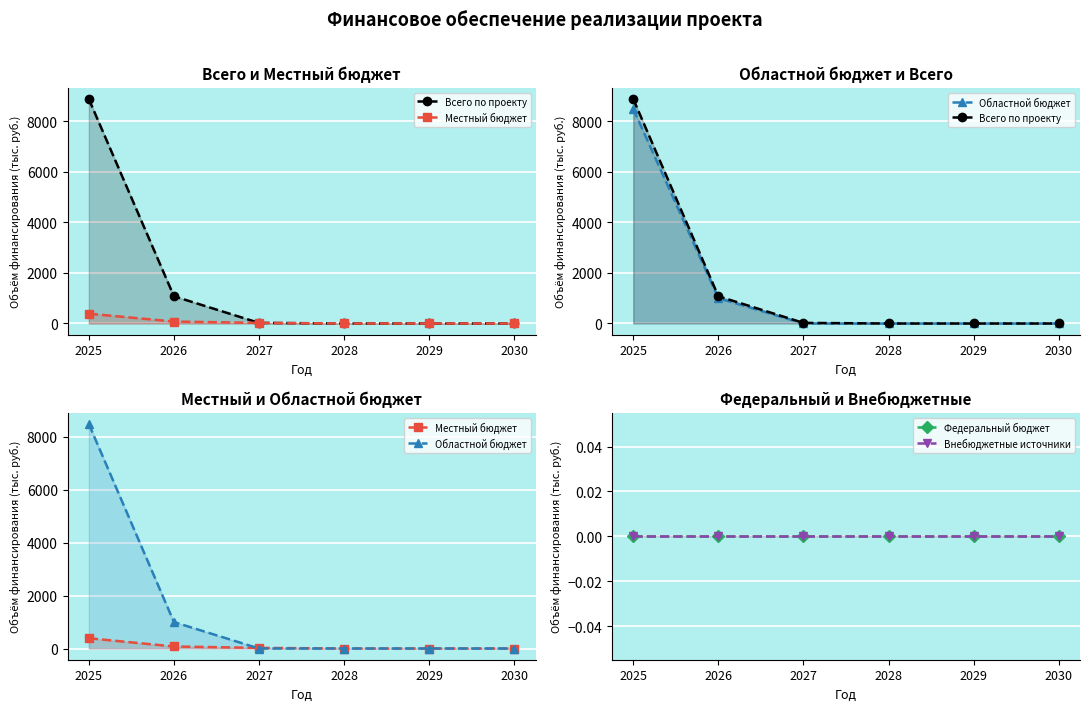

Reading right to left, list all the values displayed in this chart.

Всего по проекту: 2030=0.0	2029=0.0	2028=0.0	2027=23.7	2026=1076.3	2025=8871.6
Местный бюджет: 2030=0.0	2029=0.0	2028=0.0	2027=23.7	2026=76.3	2025=388.1
Областной бюджет: 2030=0.0	2029=0.0	2028=0.0	2027=0.0	2026=1000.0	2025=8483.5
Федеральный бюджет: 2030=0.0	2029=0.0	2028=0.0	2027=0.0	2026=0.0	2025=0.0
Внебюджетные источники: 2030=0.0	2029=0.0	2028=0.0	2027=0.0	2026=0.0	2025=0.0